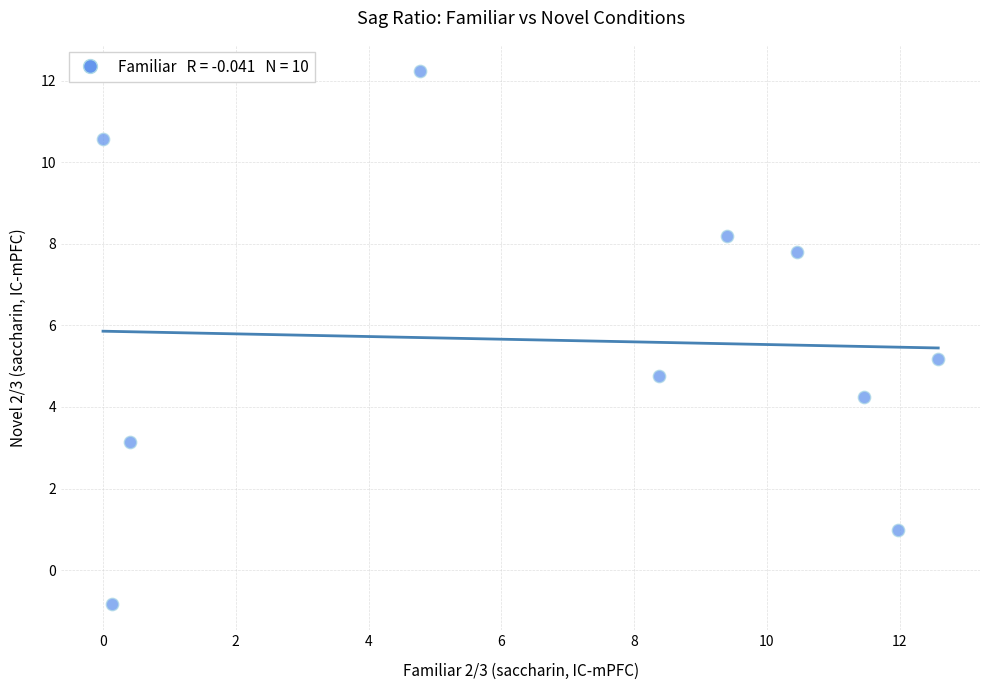

What is the average Y value?

5.6